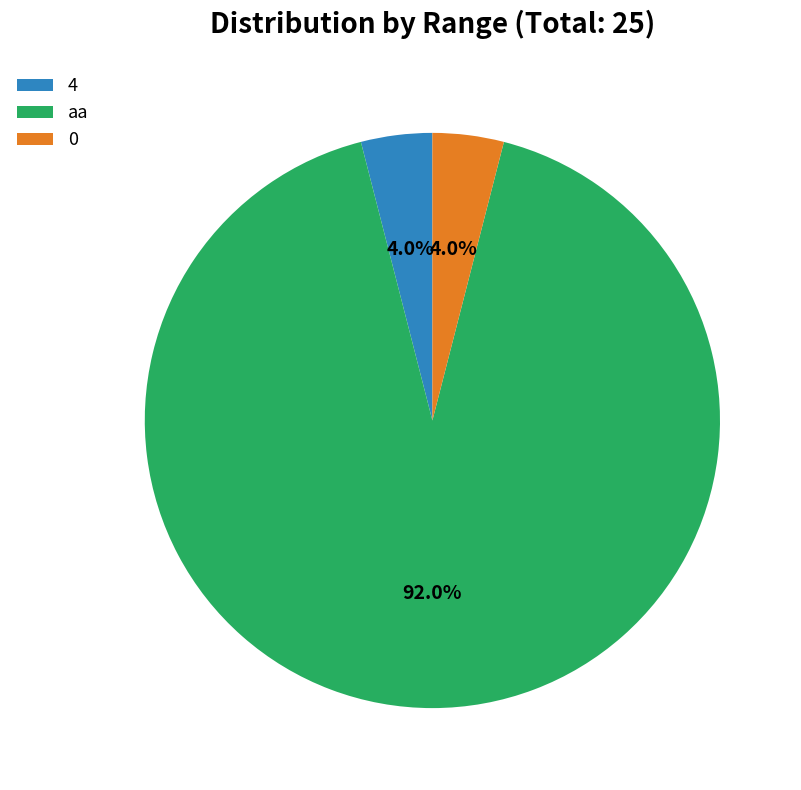

To the nearest percent, what percentage of the pie is 0?

4%